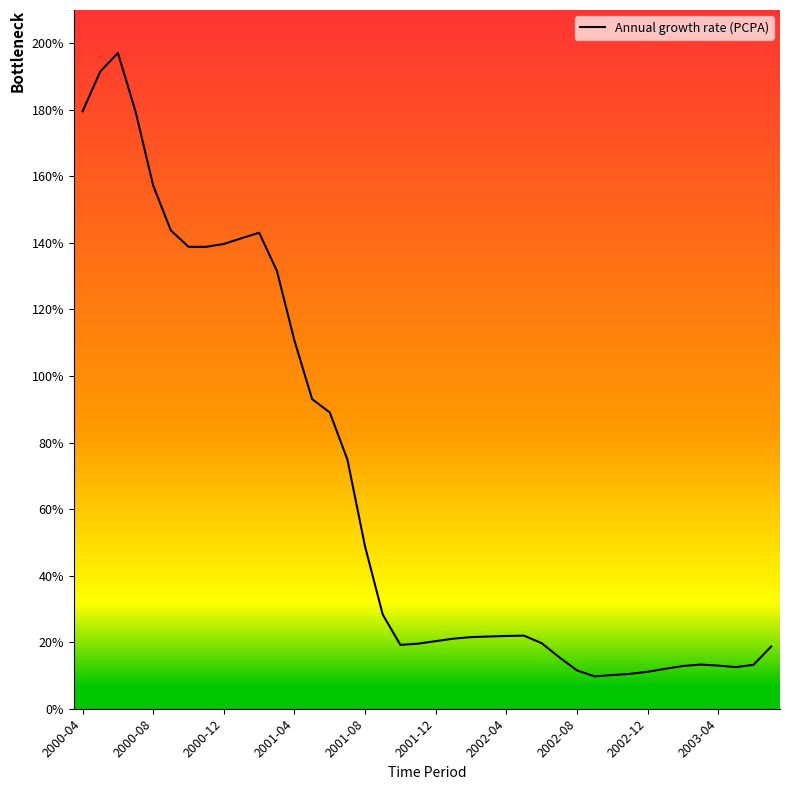

Is this an area chart (filled region under the line)?

No